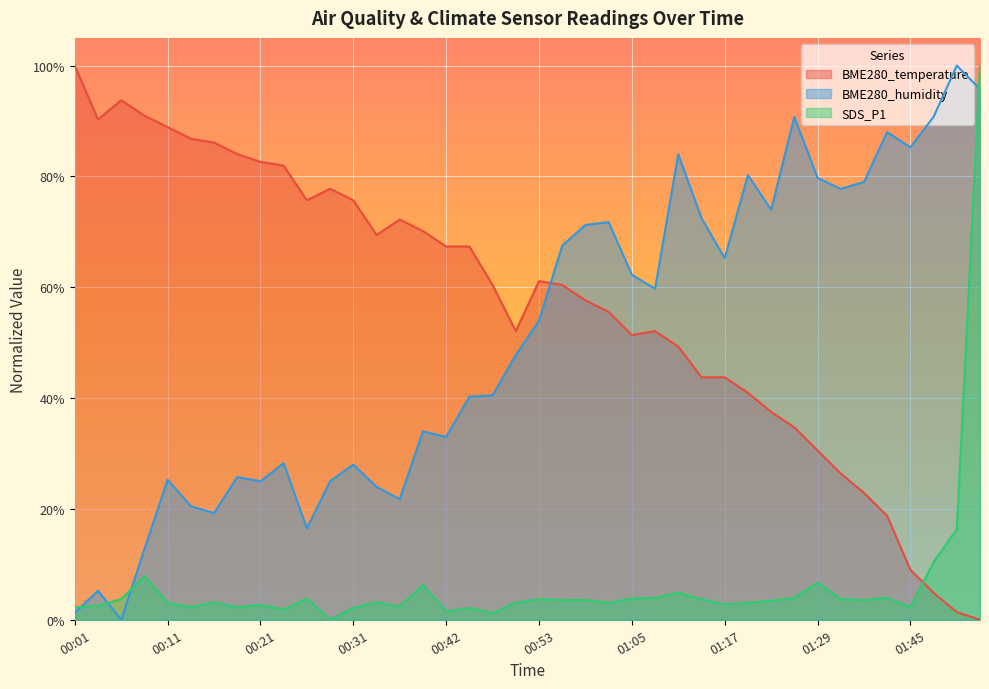

Count the number of categories in the chart.

40